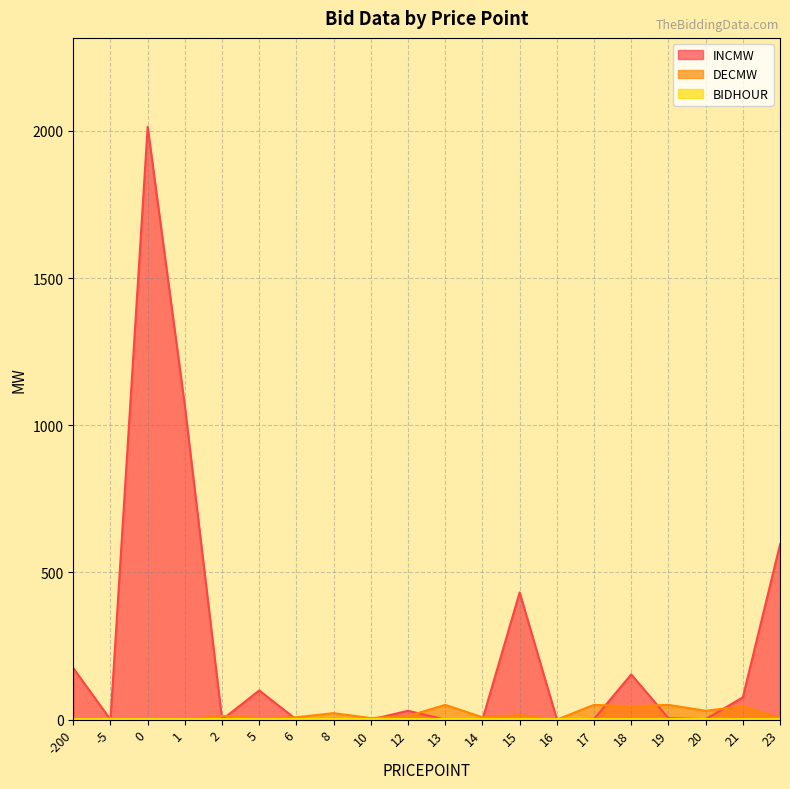

How many values in the INCMW series exceed 5?

9